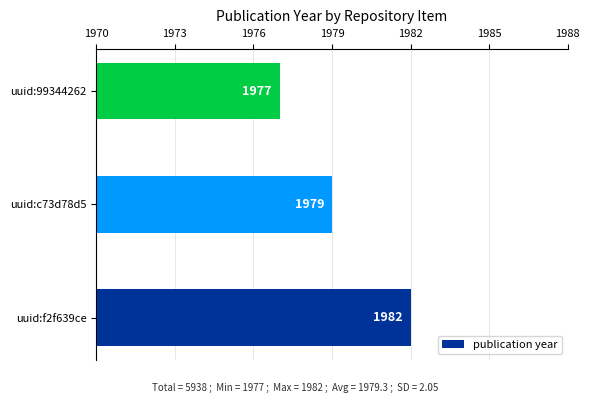

Which category has the highest value across all series?

uuid:f2f639ce